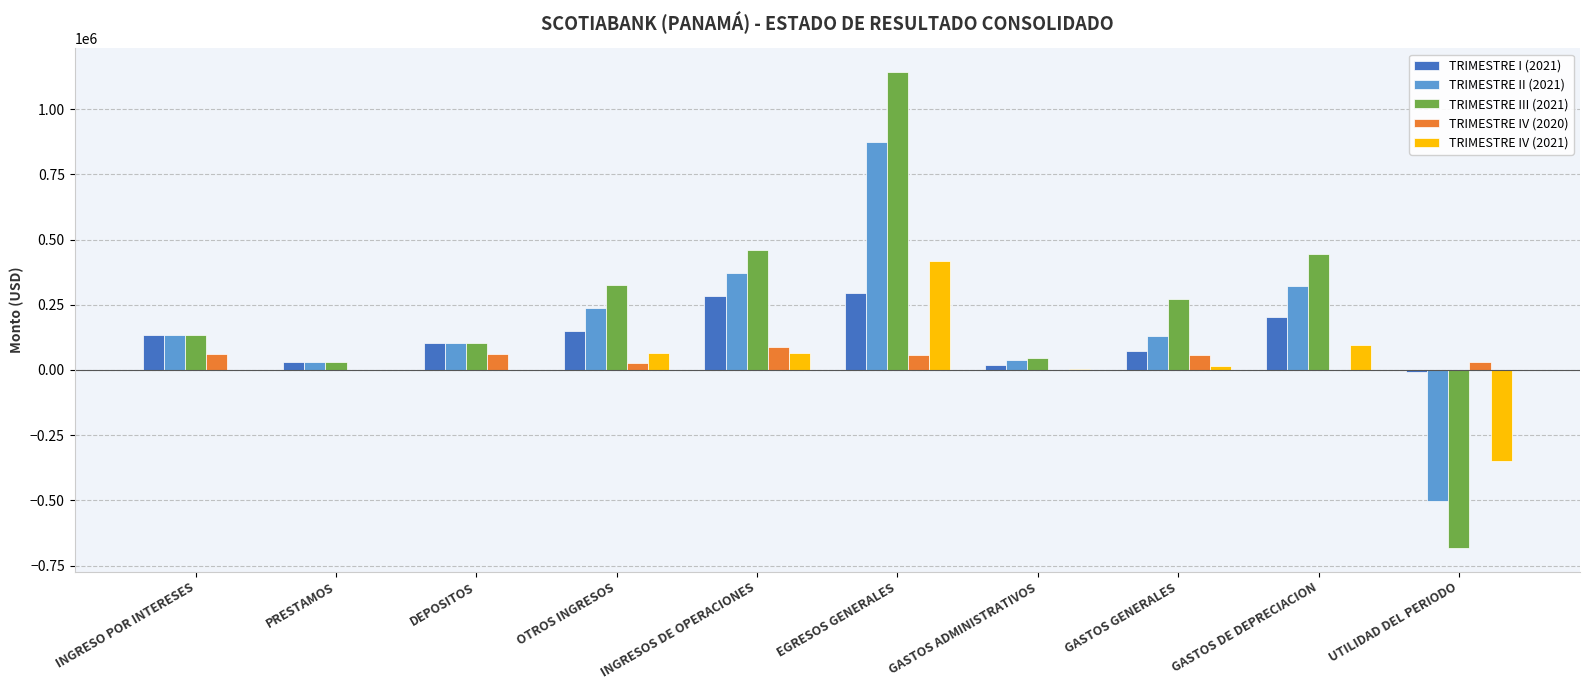

What is the spread (max minus min) of values at GASTOS DE DEPRECIACION?

443573.4